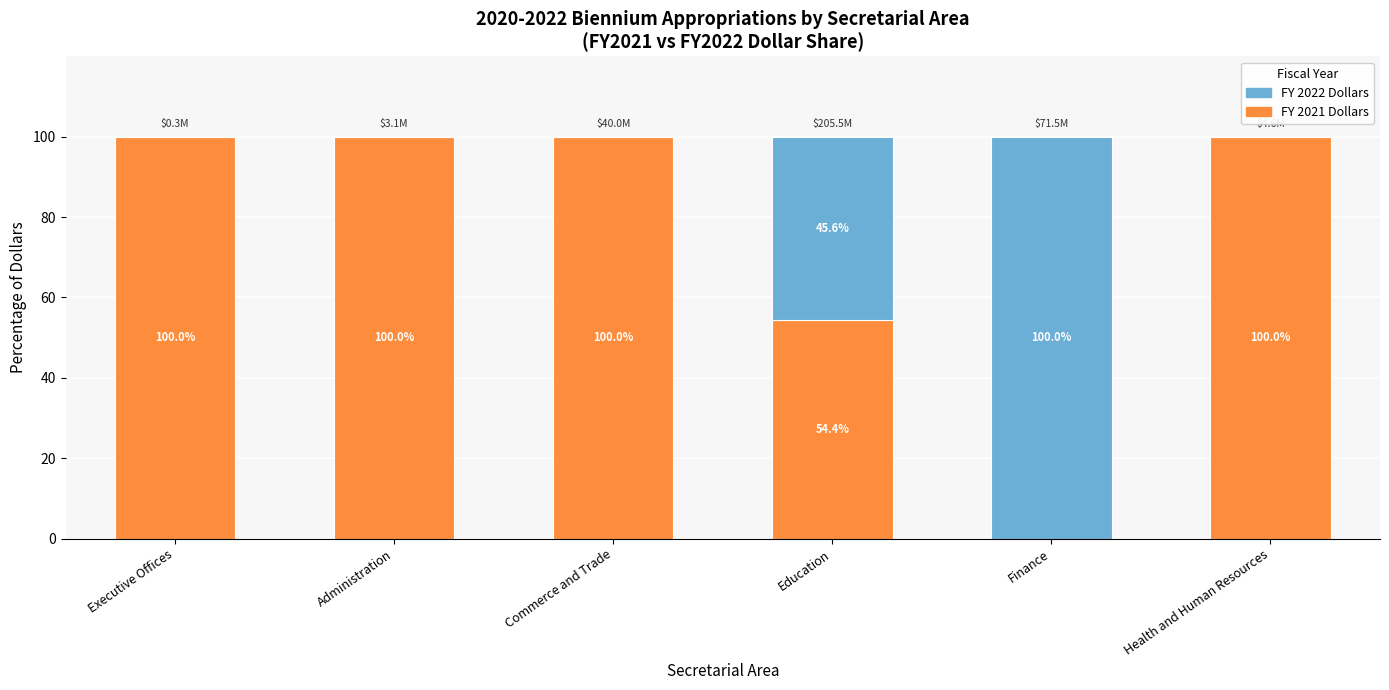

Reading left to right, what are the values for FY 2021 Dollars?

Executive Offices=100.0	Administration=100.0	Commerce and Trade=100.0	Education=54.4	Finance=0.0	Health and Human Resources=100.0